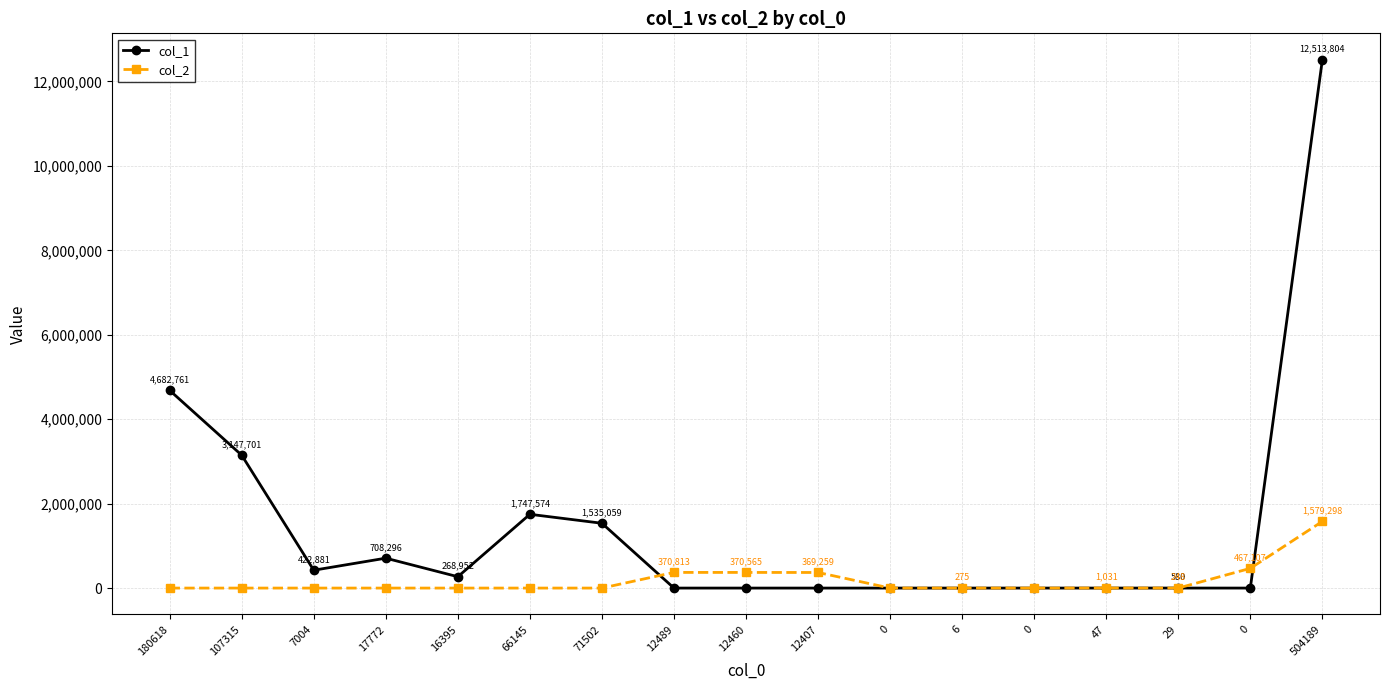

How many interior local valleys does the col_1 series have?

3